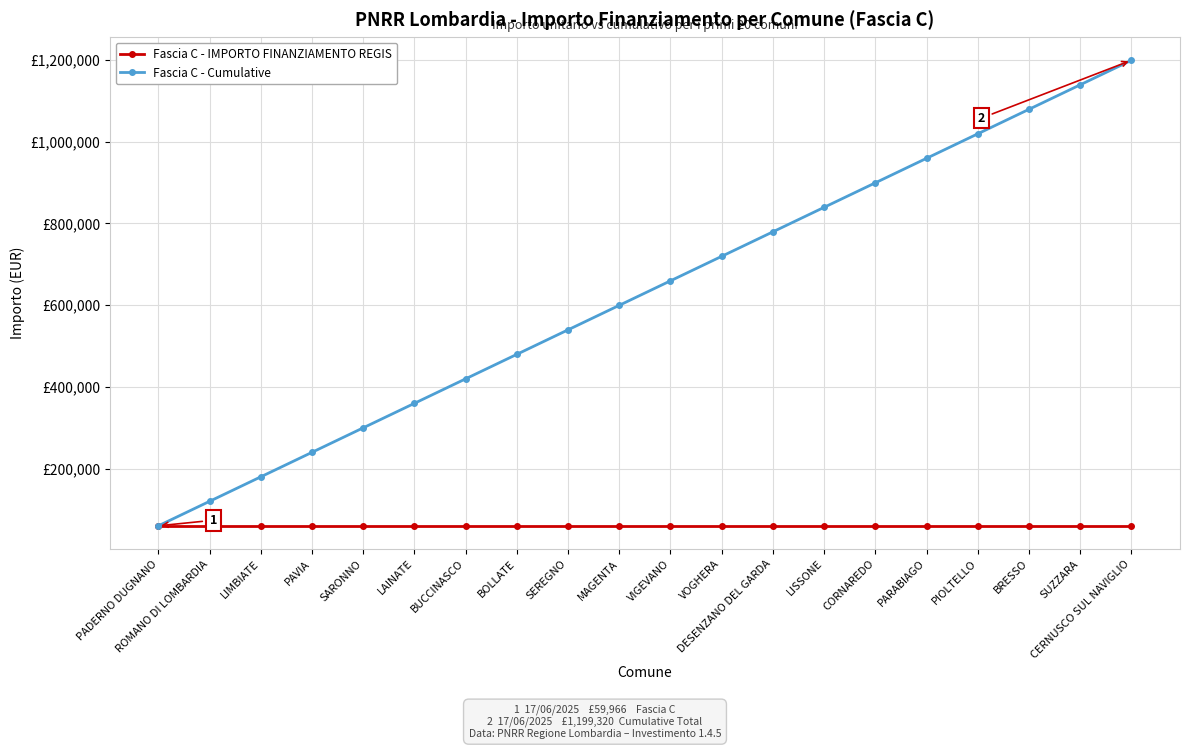

The value of Fascia C - Cumulative at MAGENTA is 599660. True or false?

True